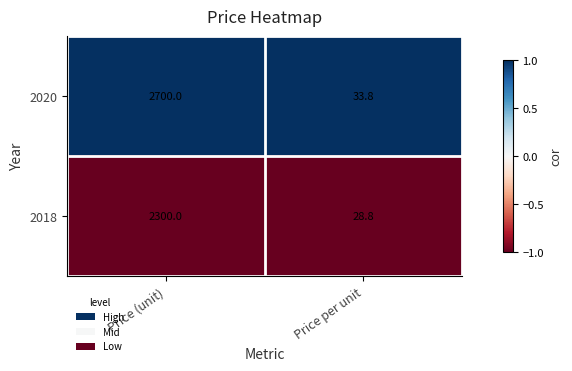

What is the sum of all 2020 values?

2733.8